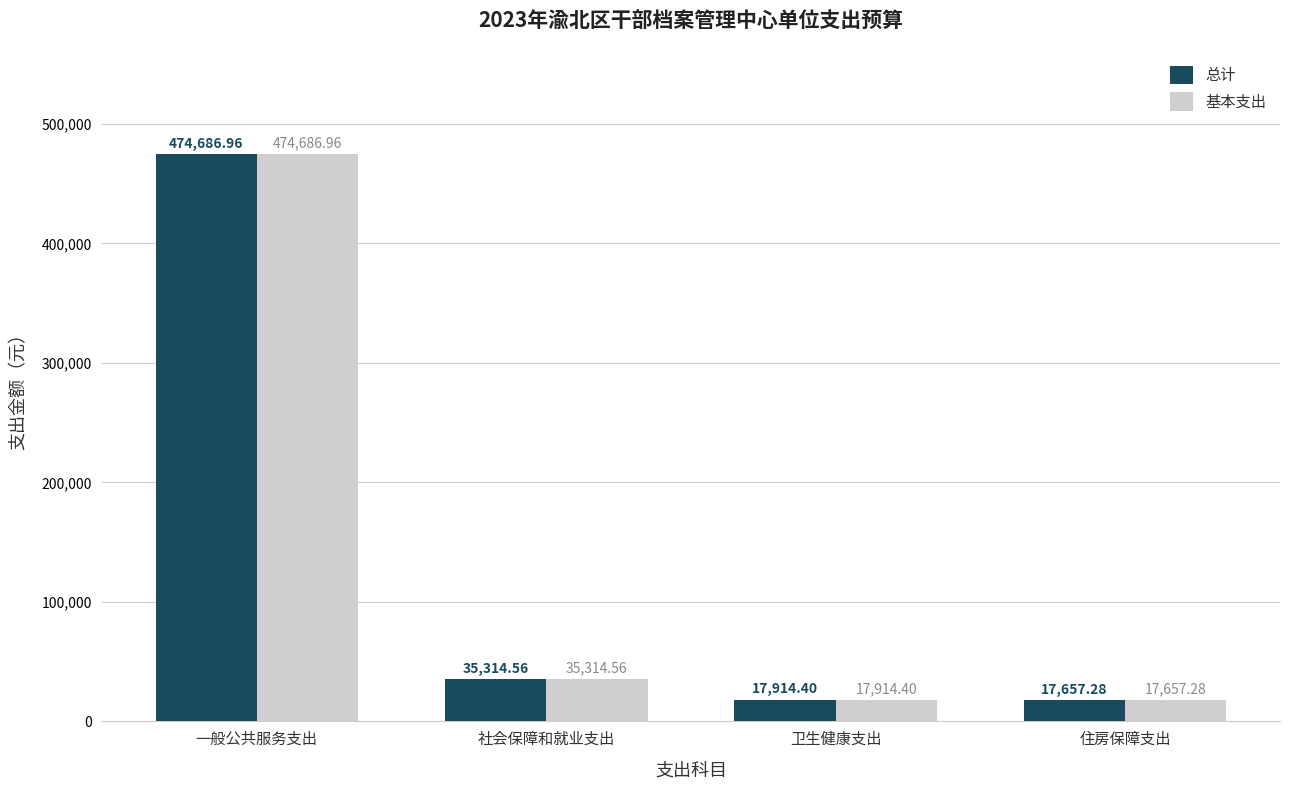

At which label is 总计 closest to 246172?

社会保障和就业支出